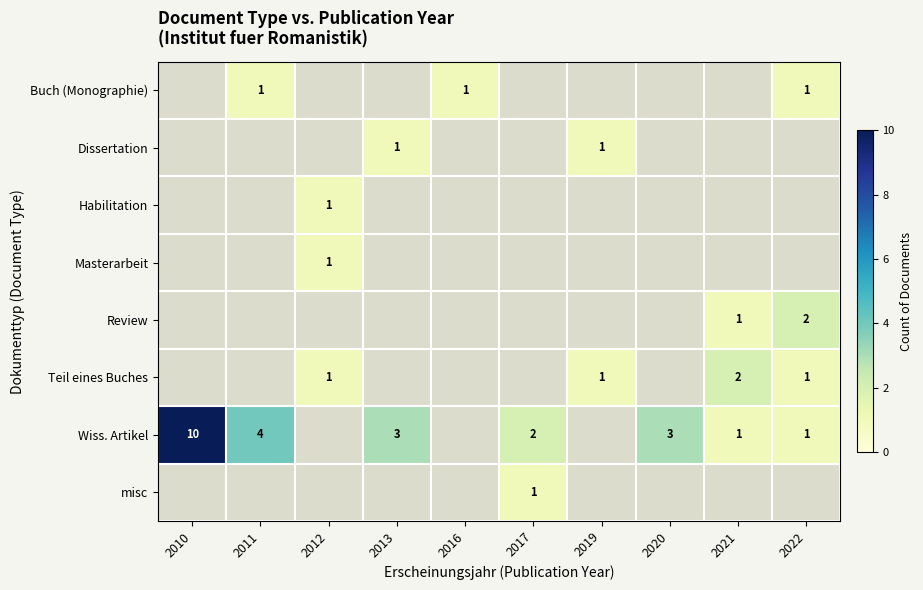

True or false: Wiss. Artikel has a value of 3 at 2013.

True